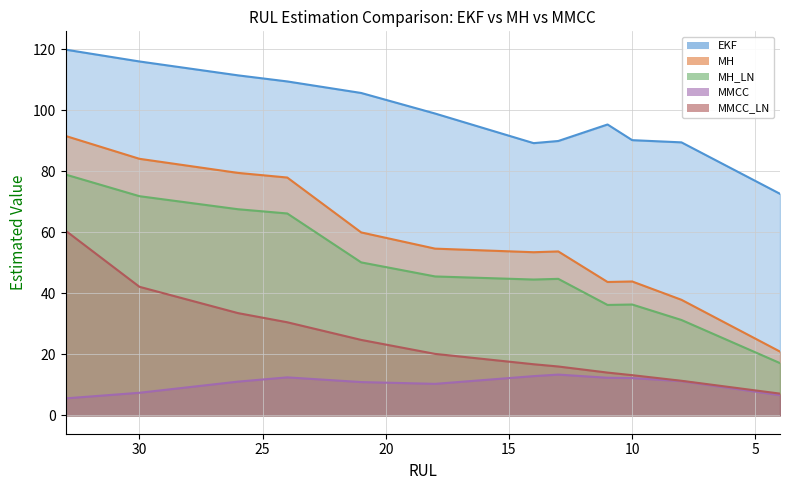

What is the difference between the second highest and minimum values in the EKF series?

43.4